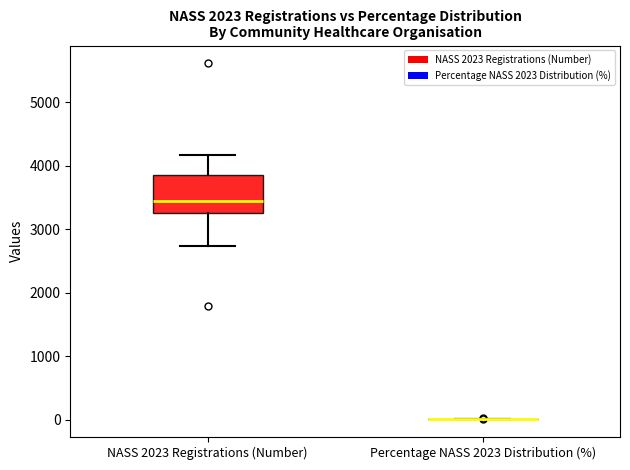

Reading left to right, read every box against the y-axis: the position of its median line, the range the box covers, and the ends of its whiskers. The values are not printed on the chart, so give them approximately, as read against the axis.

NASS 2023 Registrations (Number): median 3400, box 3300 to 3900, whiskers 2700 to 4200
Percentage NASS 2023 Distribution (%): box collapsed to a line at 0, whiskers 0 to 0